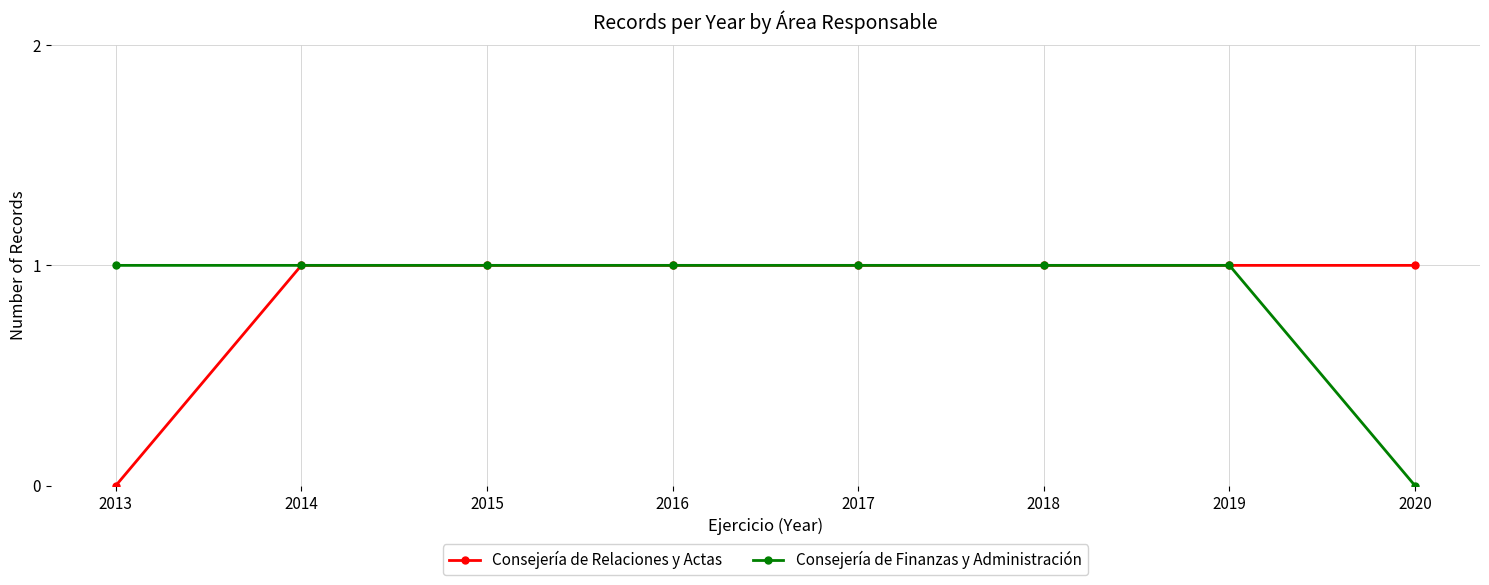

What is the value of the Consejería de Relaciones y Actas point at the 2nd from the left?

1